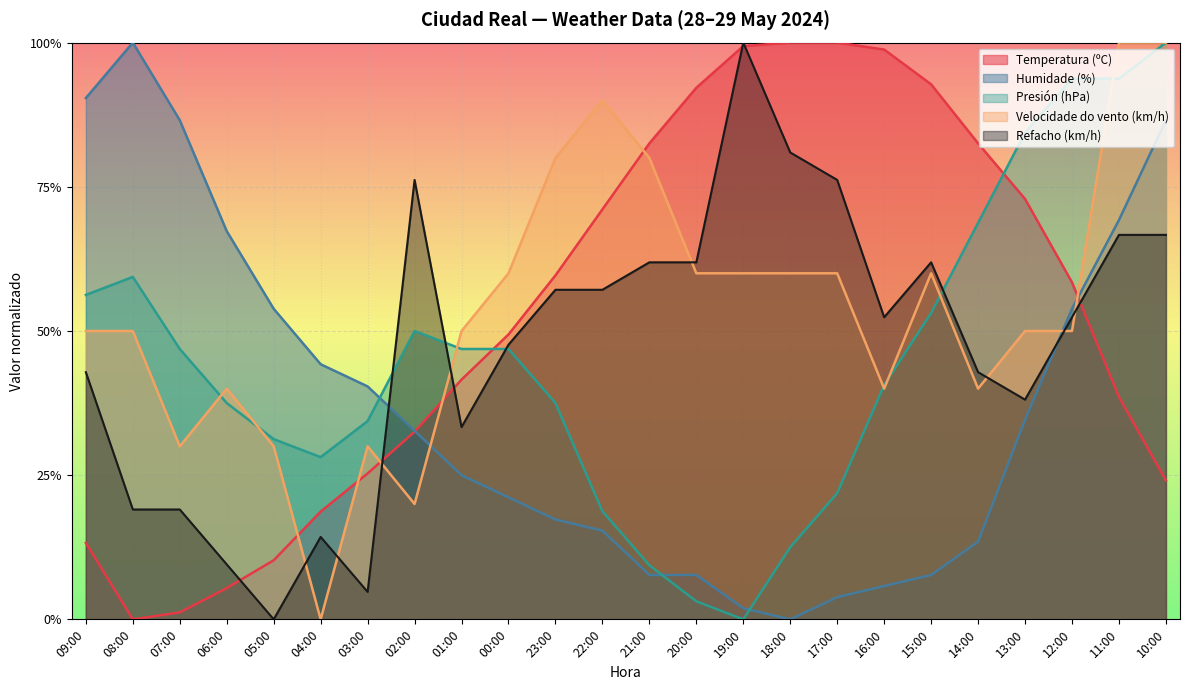

What is the difference between the maximum and minimum values in the Humidade (%) series?

100.0